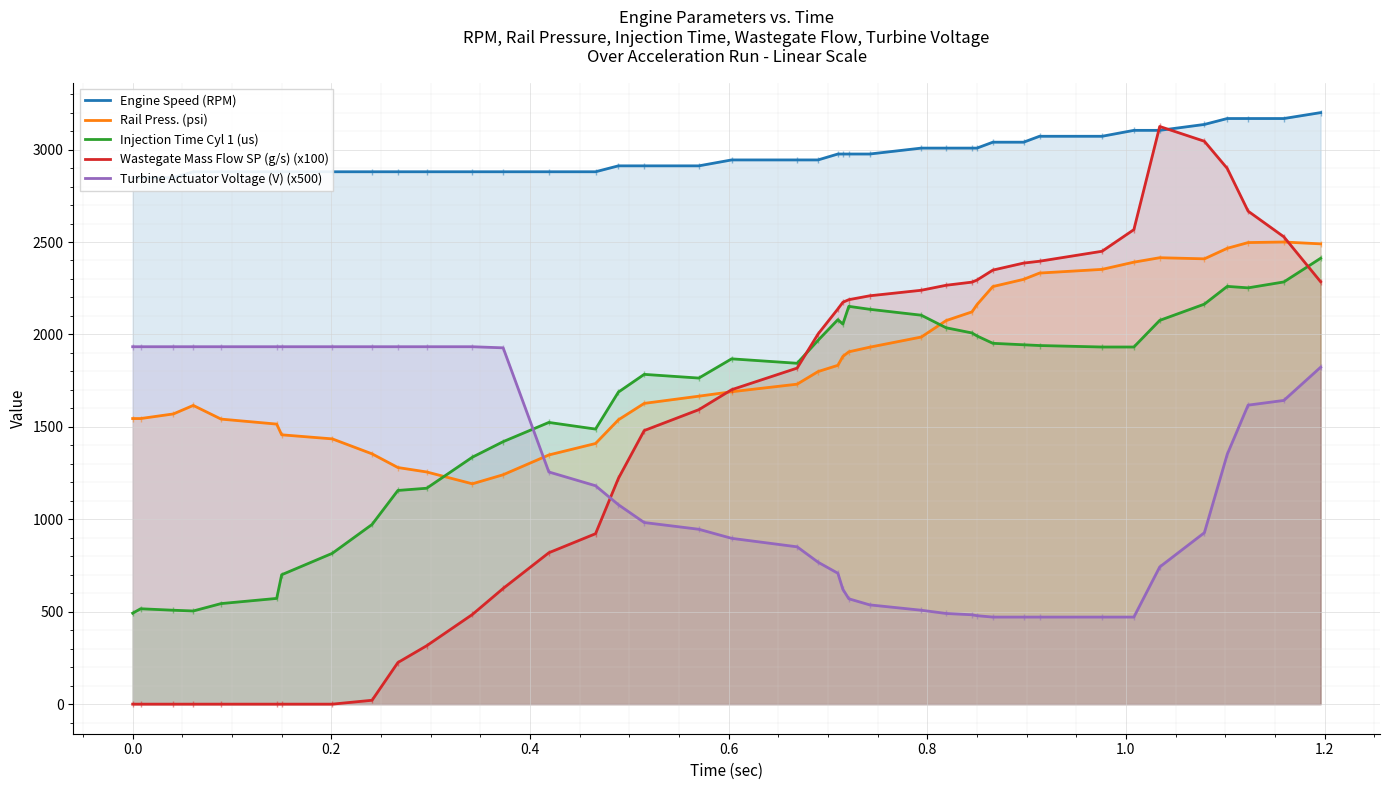

True or false: Turbine Actuator Voltage (V) (x500) and Rail Press. (psi) intersect in this chart.

True